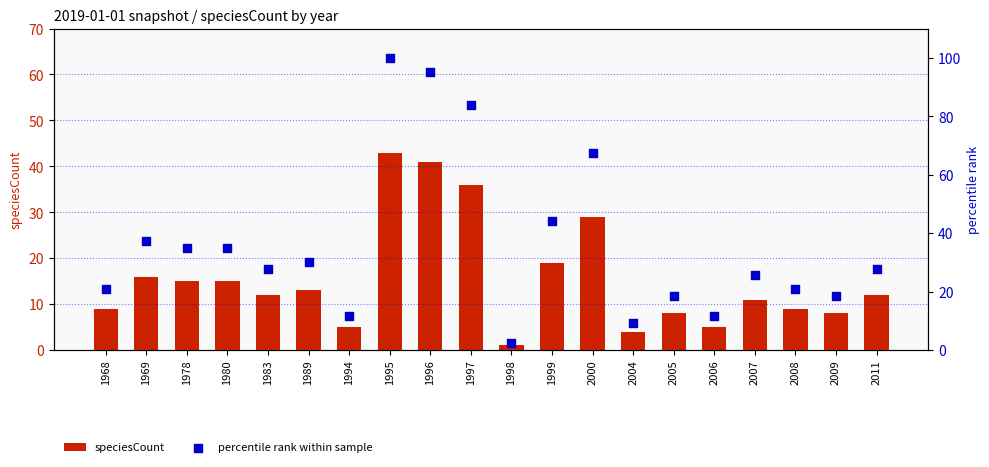

Which series has the largest total across all categories?

percentile rank within sample